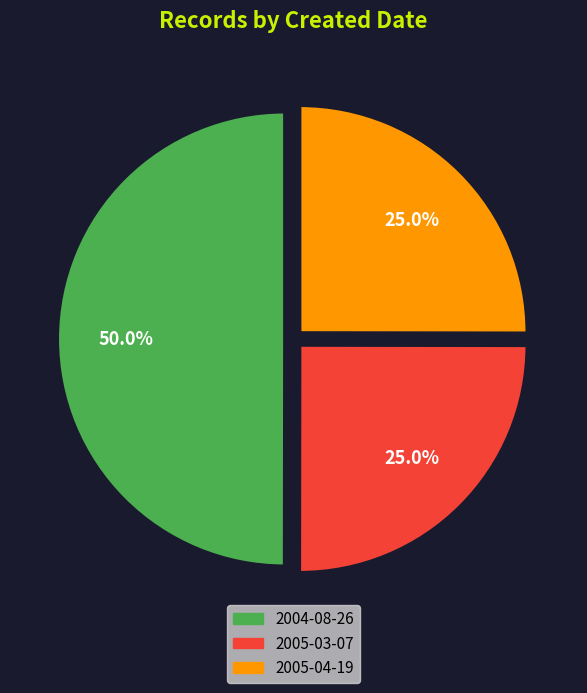

How many slices are in this pie chart?

3